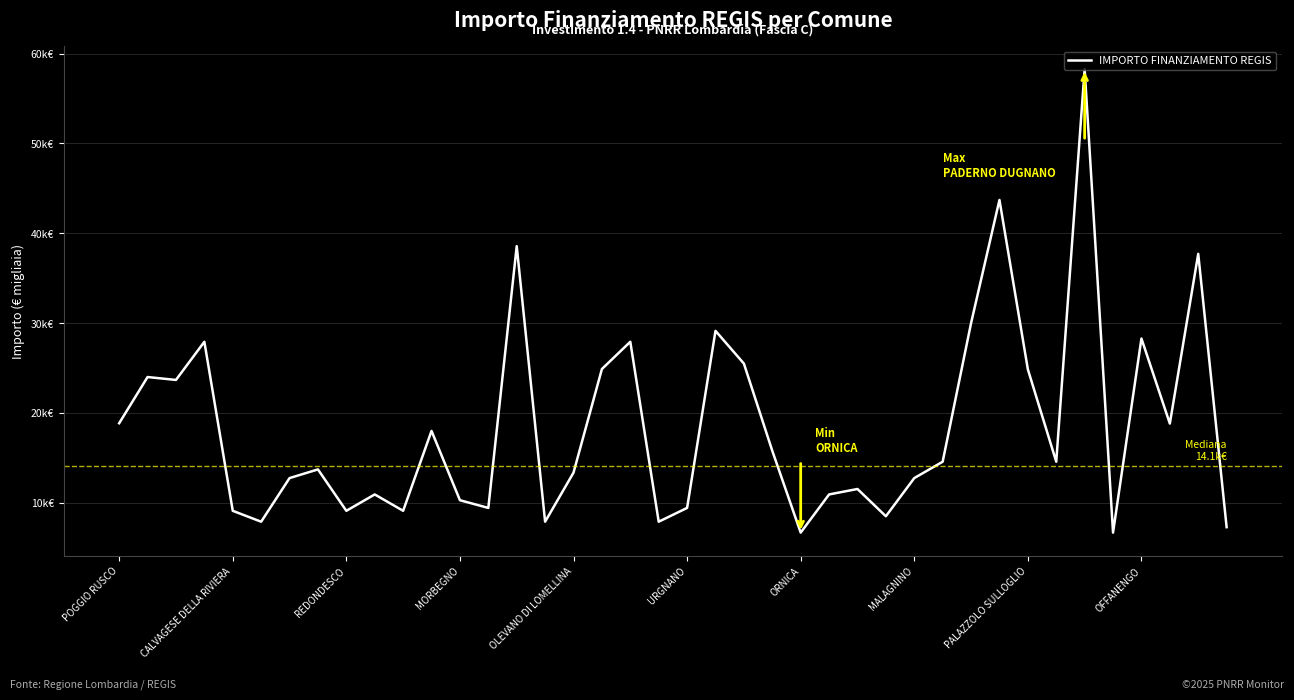

Is this an area chart (filled region under the line)?

No